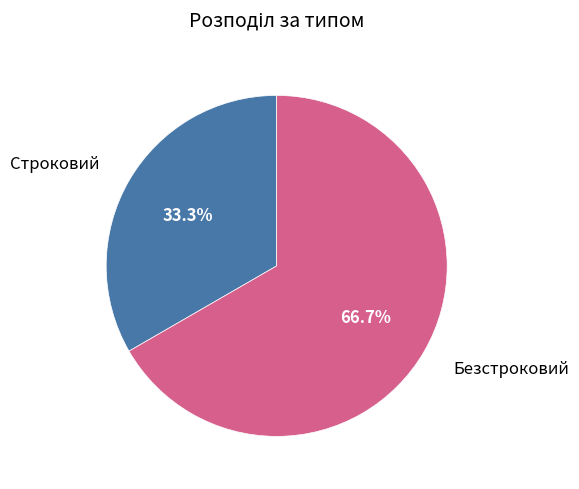

Which category accounts for the majority?

Безстроковий